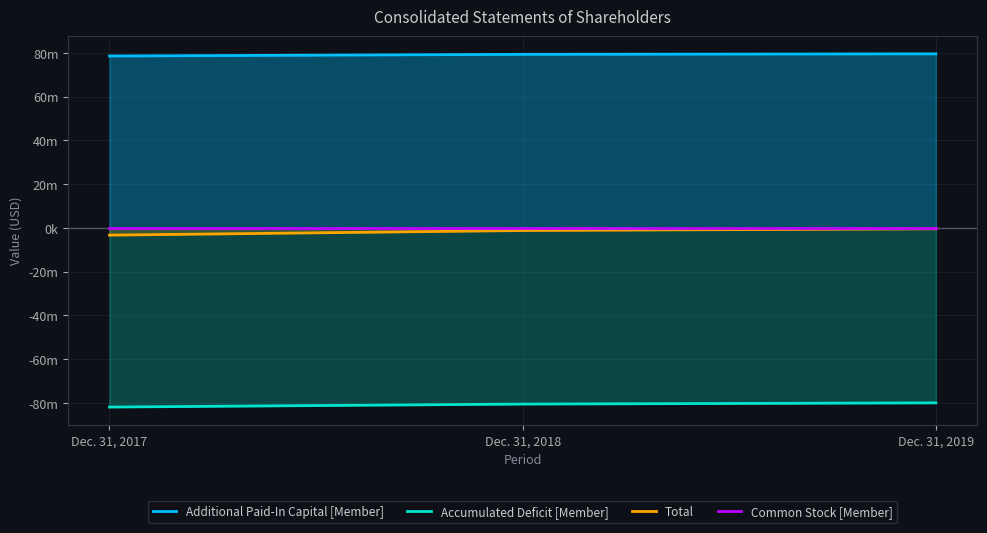

Which series has the largest total across all categories?

Additional Paid-In Capital [Member]